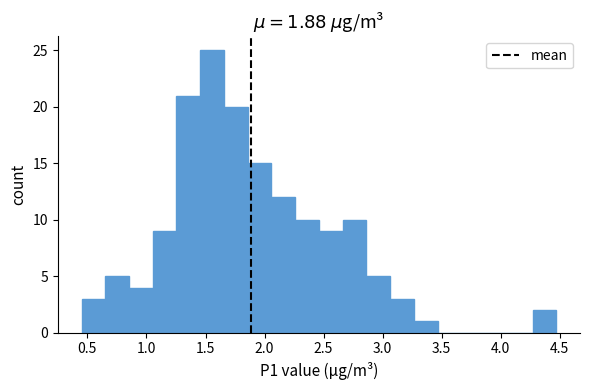

Which range on the x-axis has the tallest bar?

1.45 to 1.65